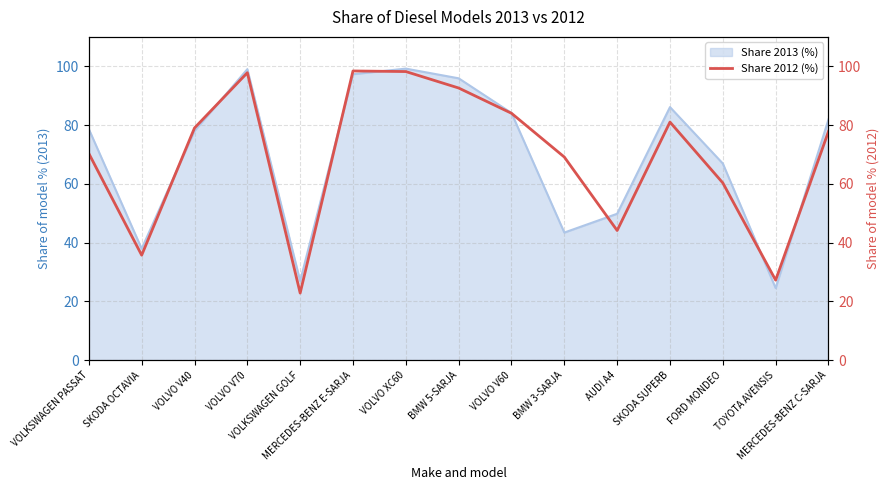

What is the change in value from VOLVO V70 to MERCEDES-BENZ C-SARJA?

-20.0